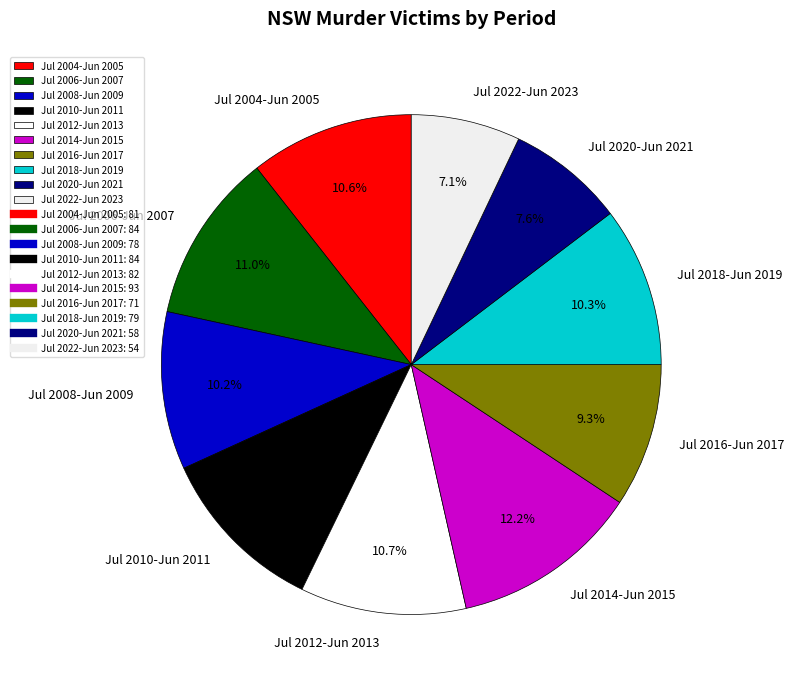

To the nearest percent, what is the difference between the Jul 2016-Jun 2017 and Jul 2014-Jun 2015 slice percentages?

3%